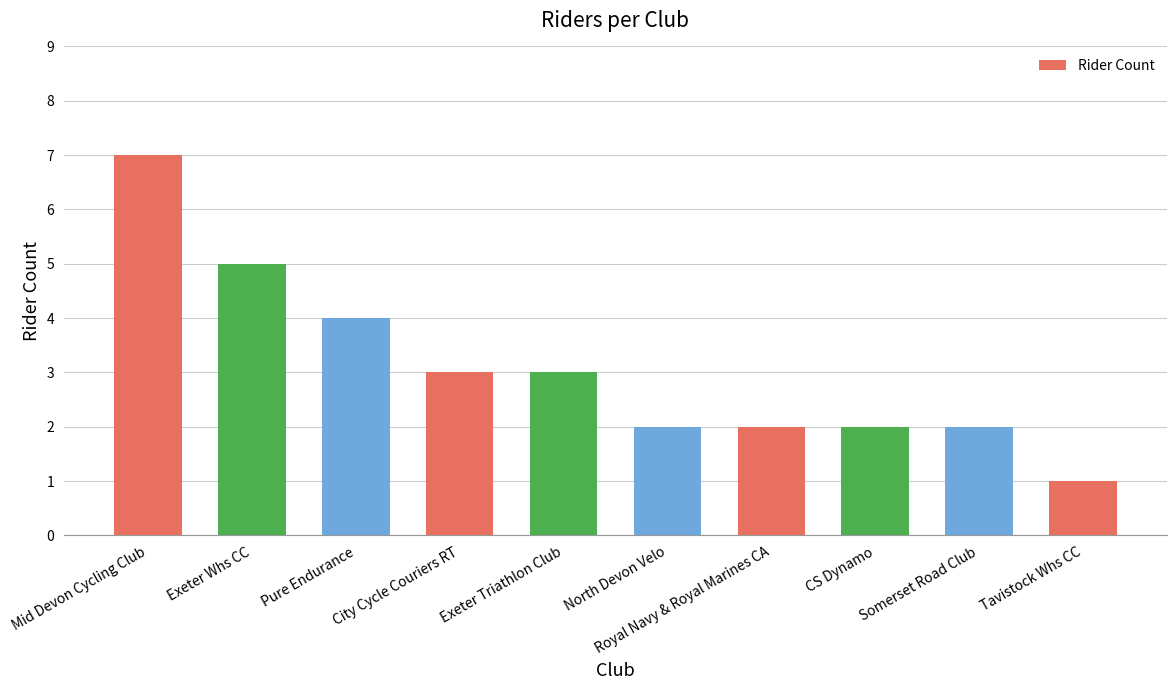

What is the difference between the values at North Devon Velo and Exeter Whs CC?

3